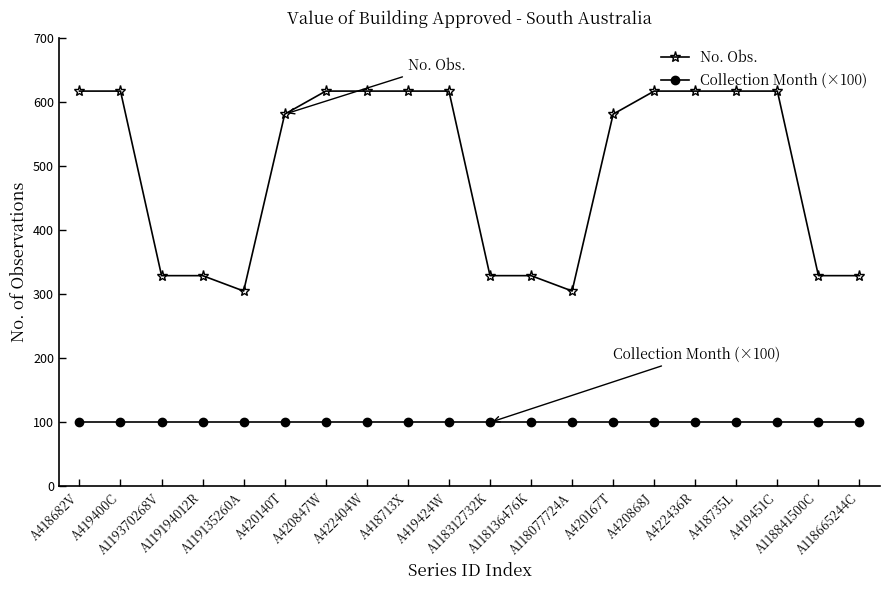

What is the average value of the Collection Month (×100) series?

100